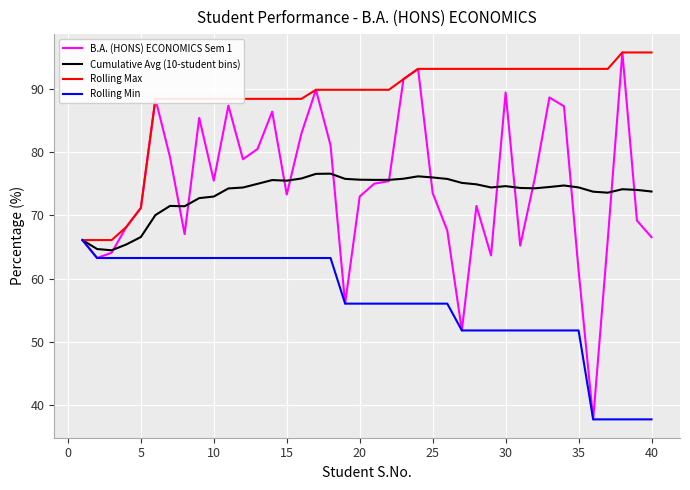

What is the minimum value shown in the chart?

37.8